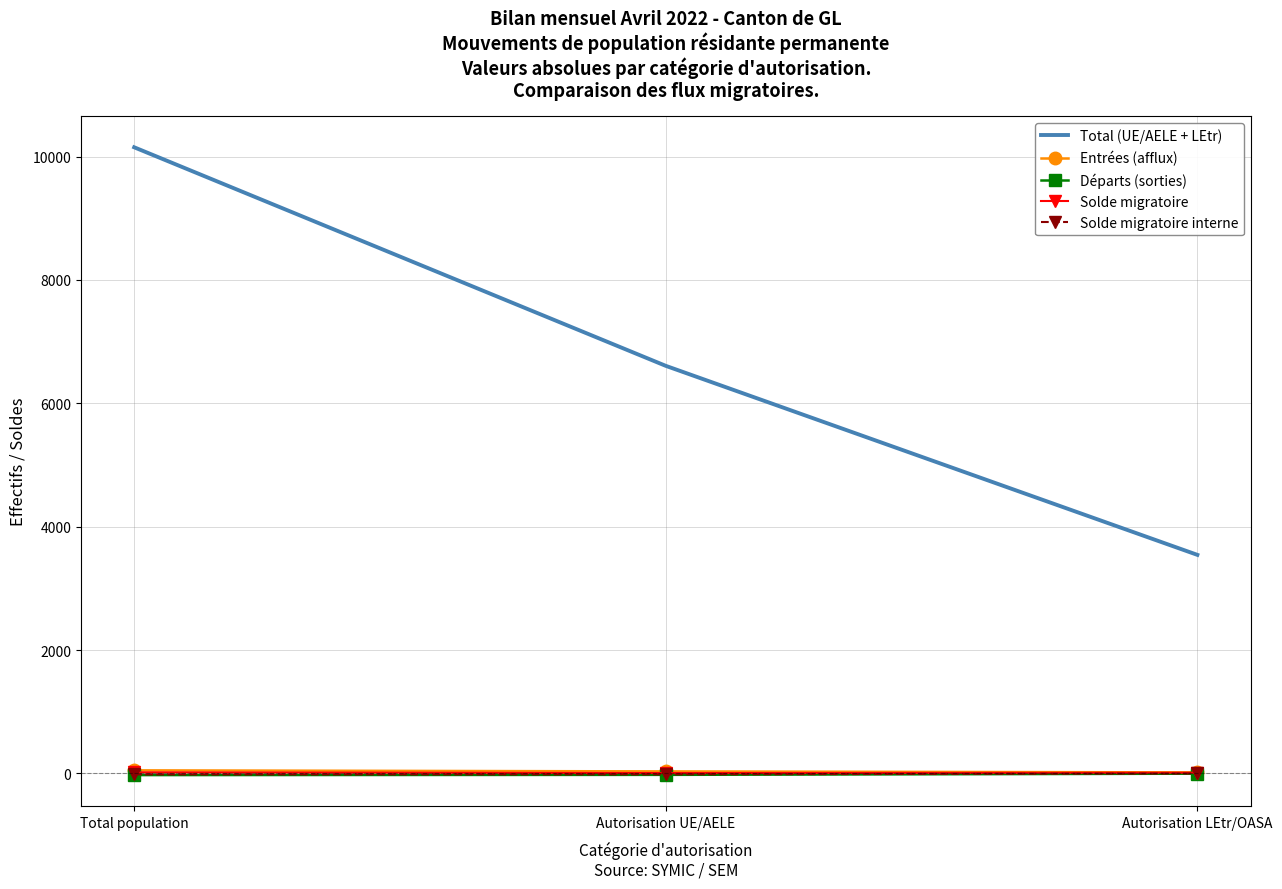

Which category has the highest value in the Total (UE/AELE + LEtr) series?

Total population